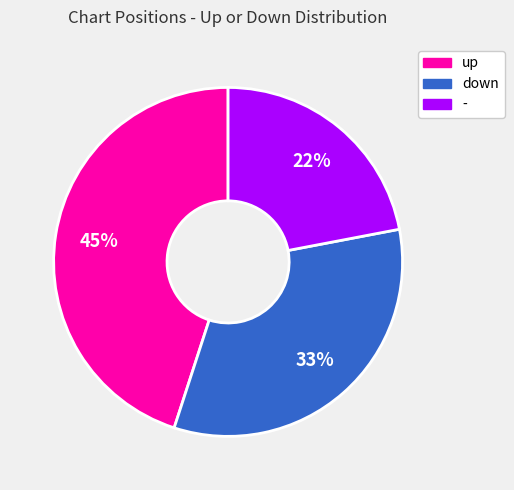

True or false: down accounts for 19% of the total.

False